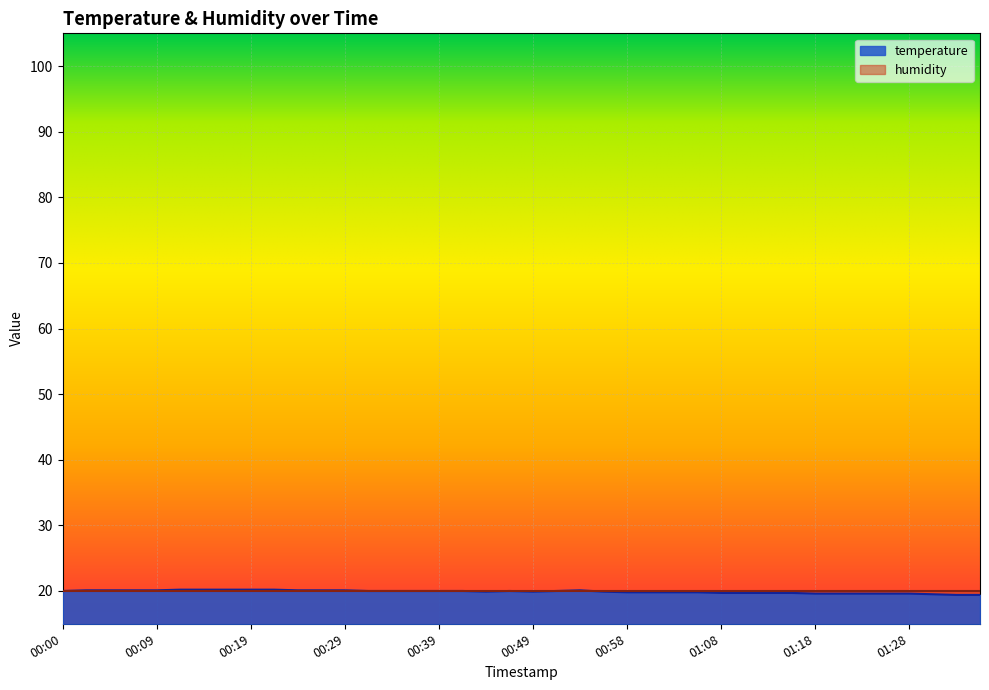

What is the average value?

19.9